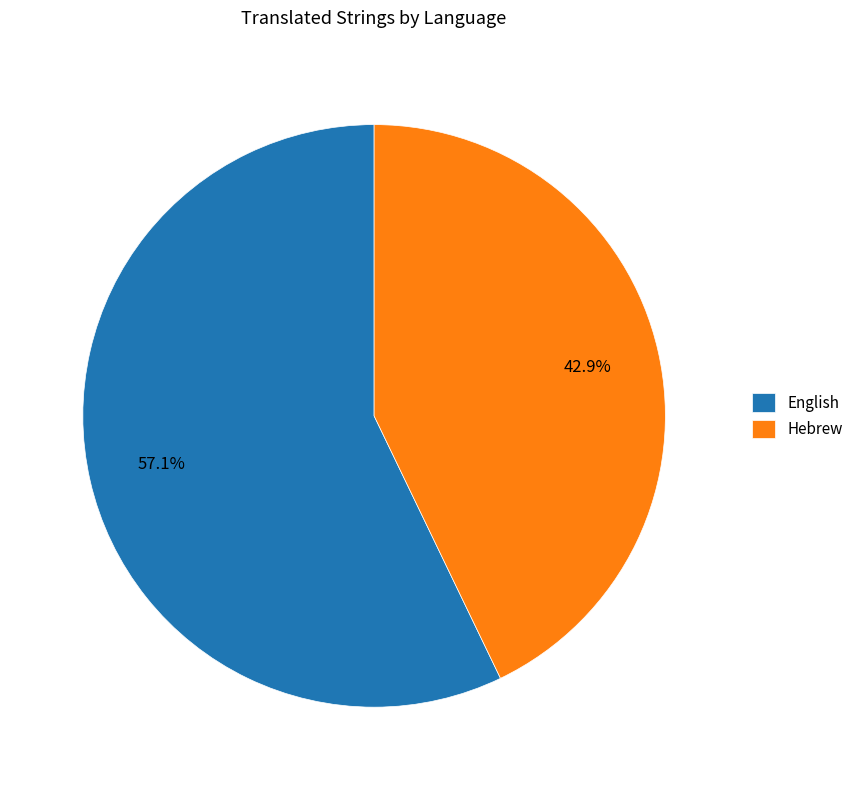

Between Hebrew and English, which is larger?

English